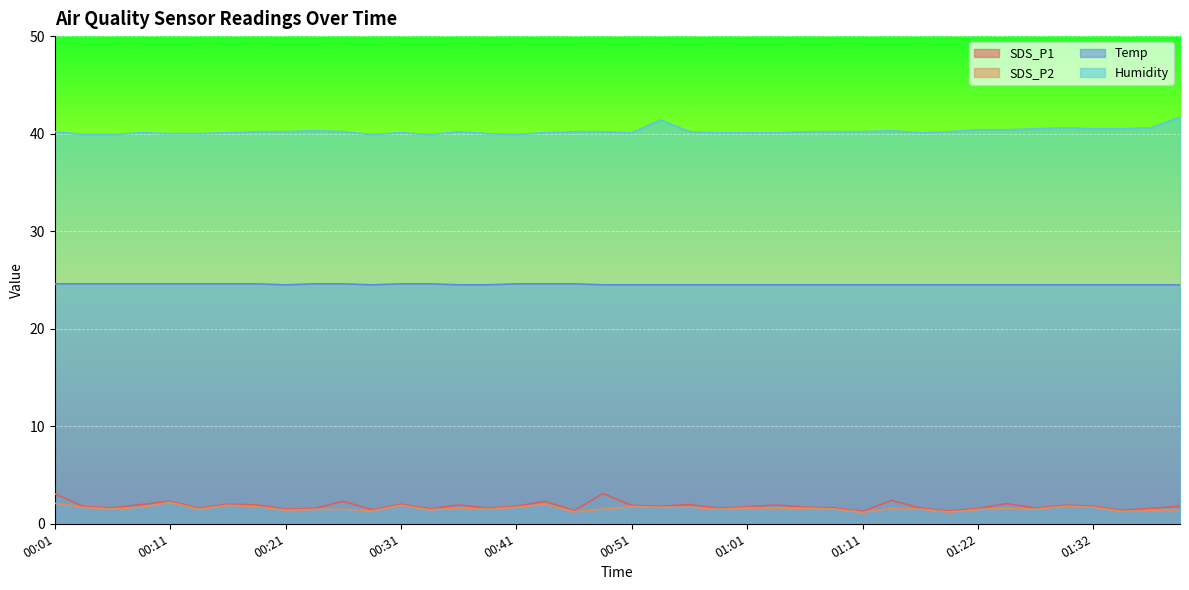

The value of Humidity at 00:29 is 54.0. True or false?

False